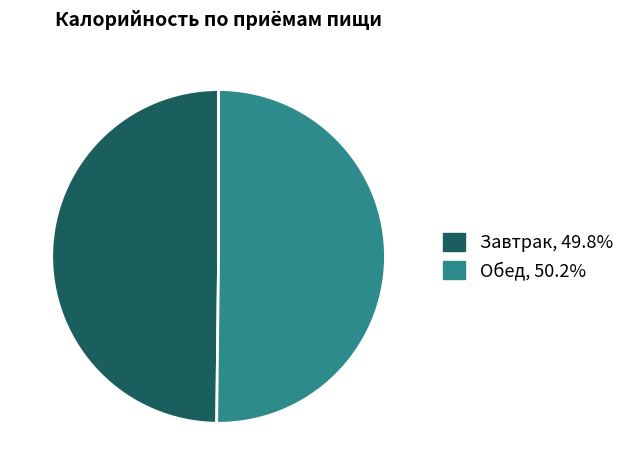

The Обед slice represents 50% of the pie. True or false?

True